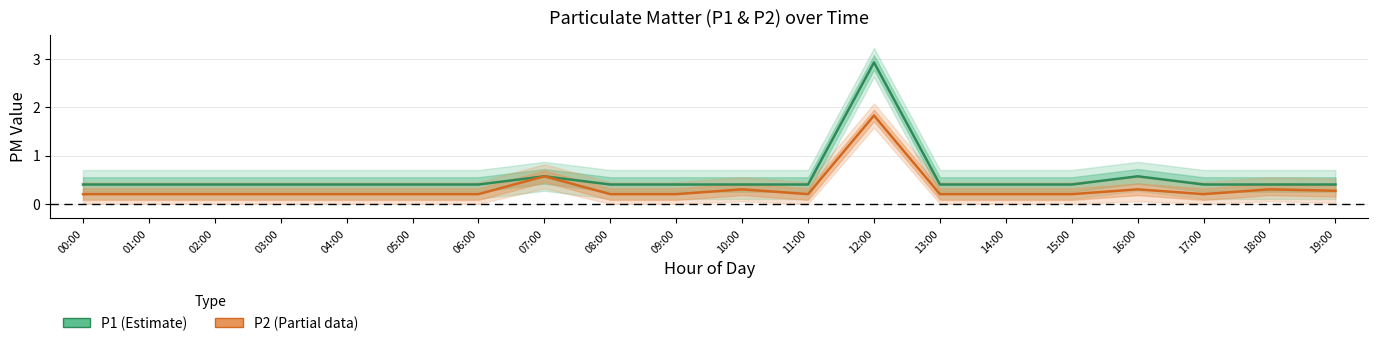

Reading left to right, what are all the values shown in this chart?

P1 (Estimate): 00:00=0.4	01:00=0.4	02:00=0.4	03:00=0.4	04:00=0.4	05:00=0.4	06:00=0.4	07:00=0.6	08:00=0.4	09:00=0.4	10:00=0.4	11:00=0.4	12:00=2.9	13:00=0.4	14:00=0.4	15:00=0.4	16:00=0.6	17:00=0.4	18:00=0.4	19:00=0.4
P2 (Partial): 00:00=0.2	01:00=0.2	02:00=0.2	03:00=0.2	04:00=0.2	05:00=0.2	06:00=0.2	07:00=0.6	08:00=0.2	09:00=0.2	10:00=0.3	11:00=0.2	12:00=1.8	13:00=0.2	14:00=0.2	15:00=0.2	16:00=0.3	17:00=0.2	18:00=0.3	19:00=0.3